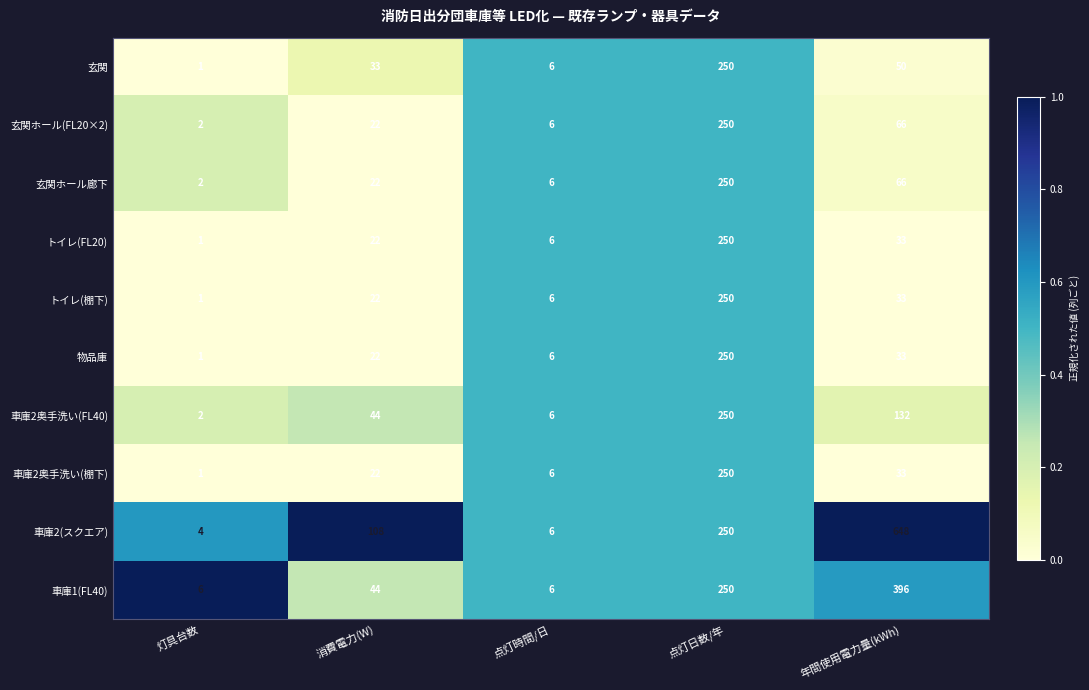

What is the total value across all series at 年間使用電力量(kWh)?

1490